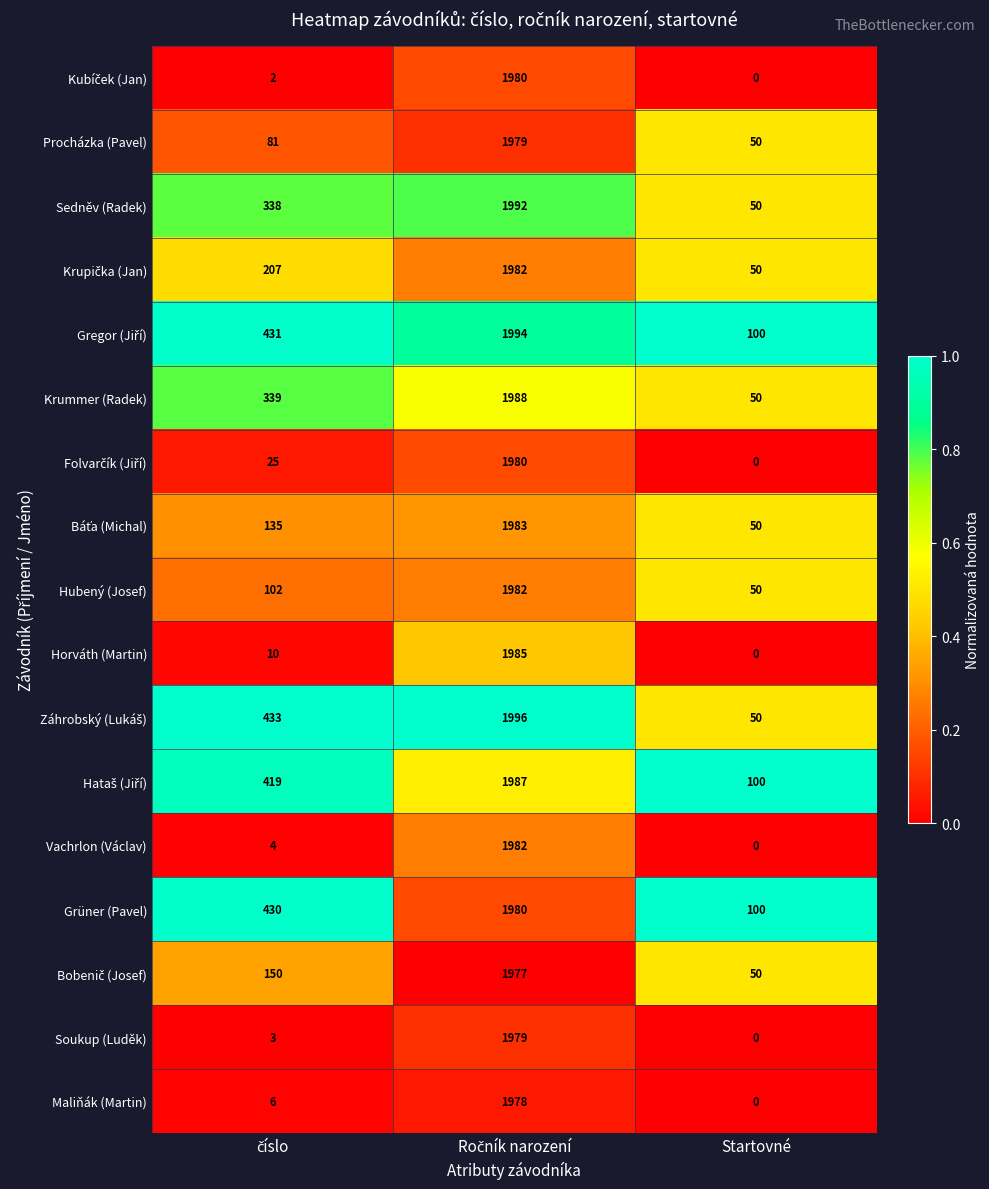

What is the sum of all Soukup (Luděk) values?

1982